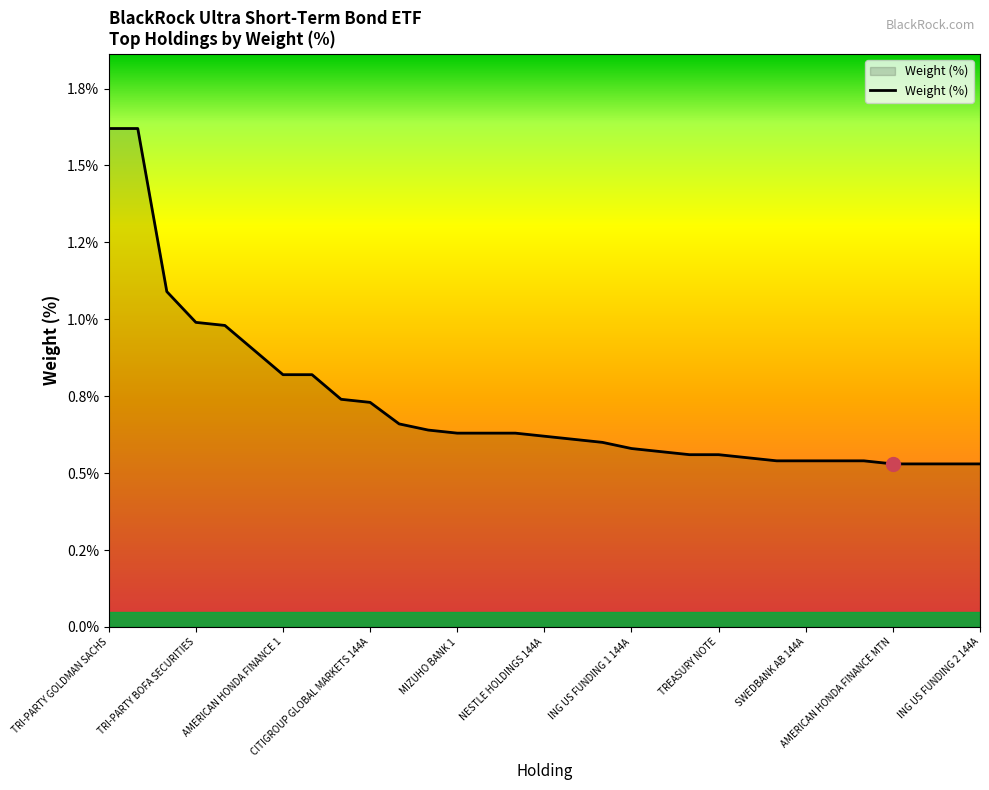

True or false: the data has more than 0 interior local peaks.

False